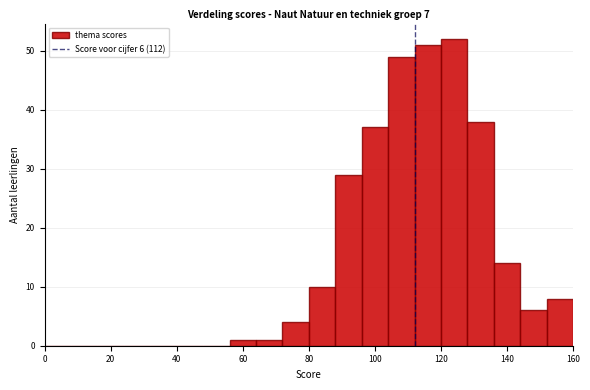

Over which range of the x-axis is the bar tallest?

120 to 128